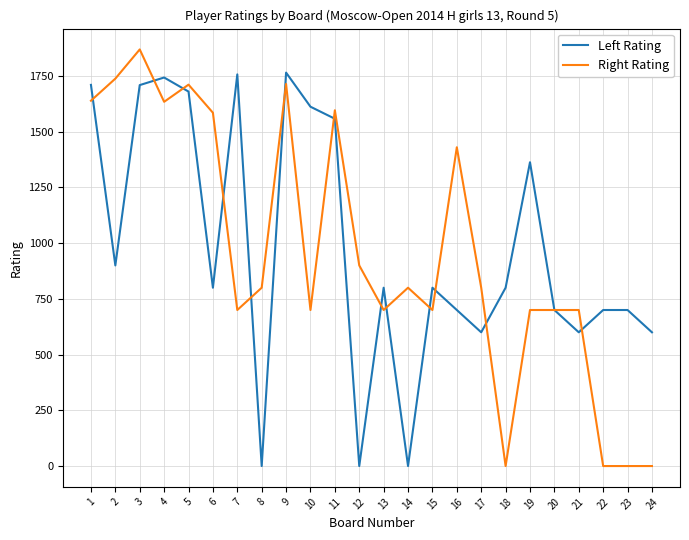

Which series has the largest range (max minus min)?

Right Rating